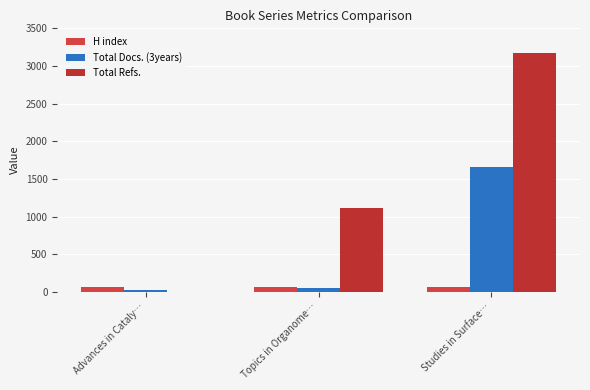

What is the lowest value of the Total Docs. (3years) series?

19